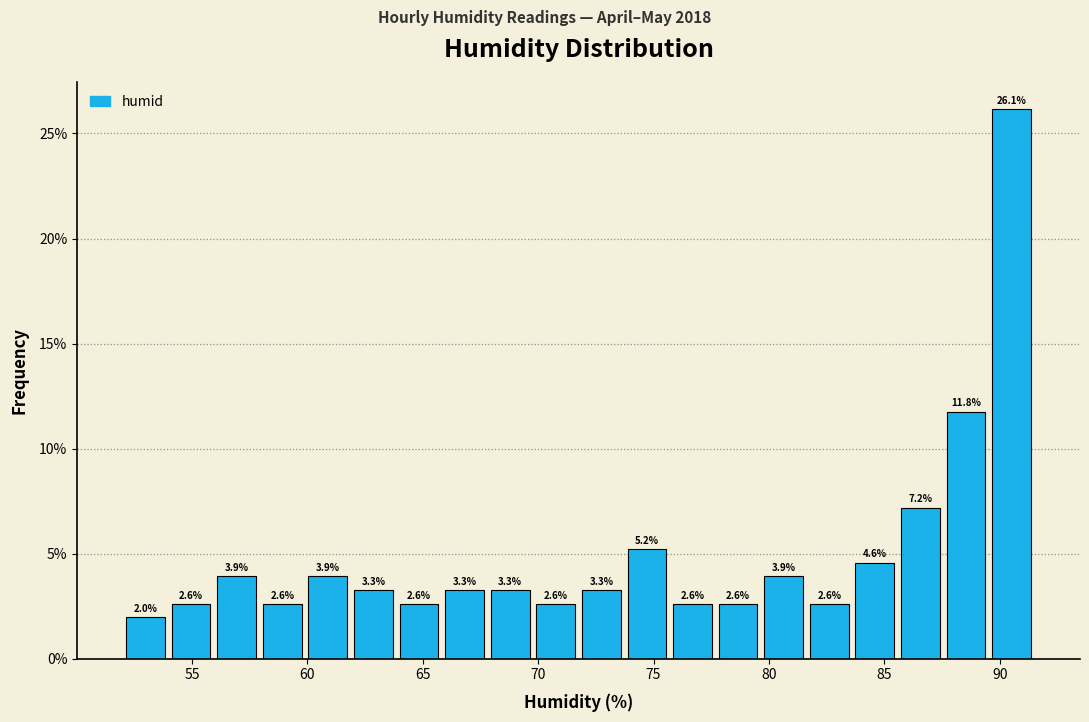

Read against the x-axis, roughly where is the centre of the tallest bar?

90.5